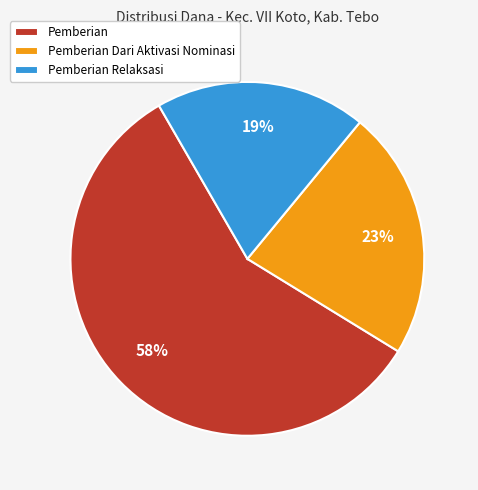

What is the smallest slice in the pie chart?

Pemberian Relaksasi